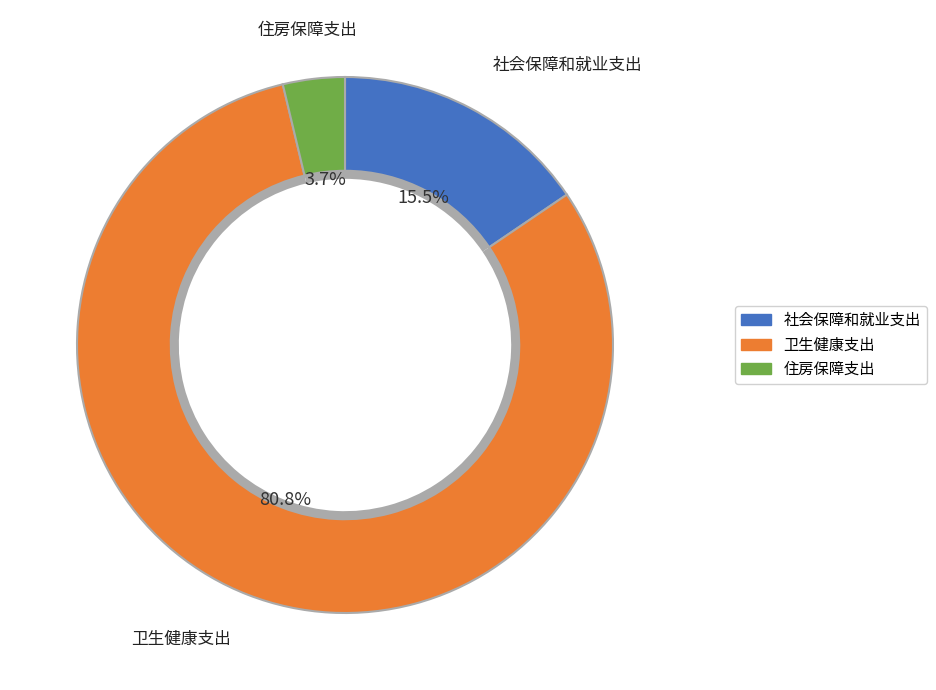

To the nearest percent, what portion does 社会保障和就业支出 represent?

16%